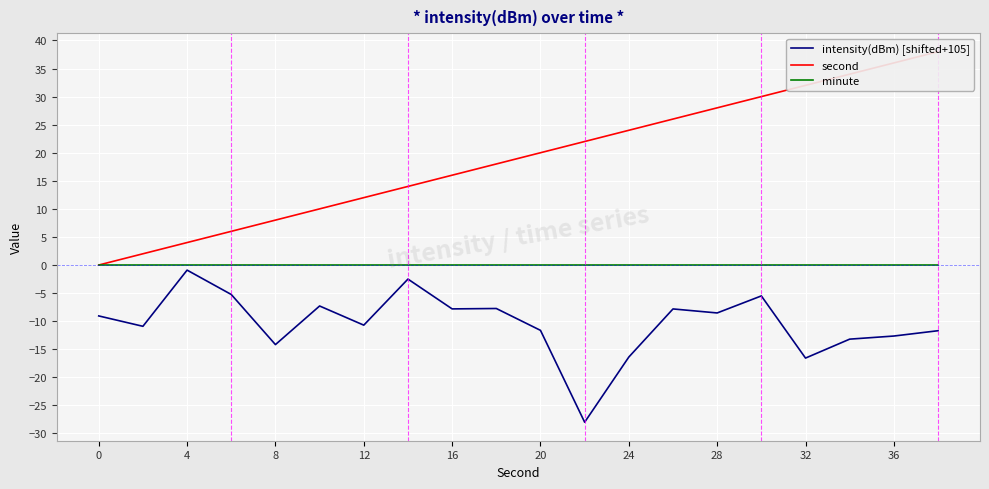

True or false: second and intensity(dBm) [shifted+105] cross at least once.

False